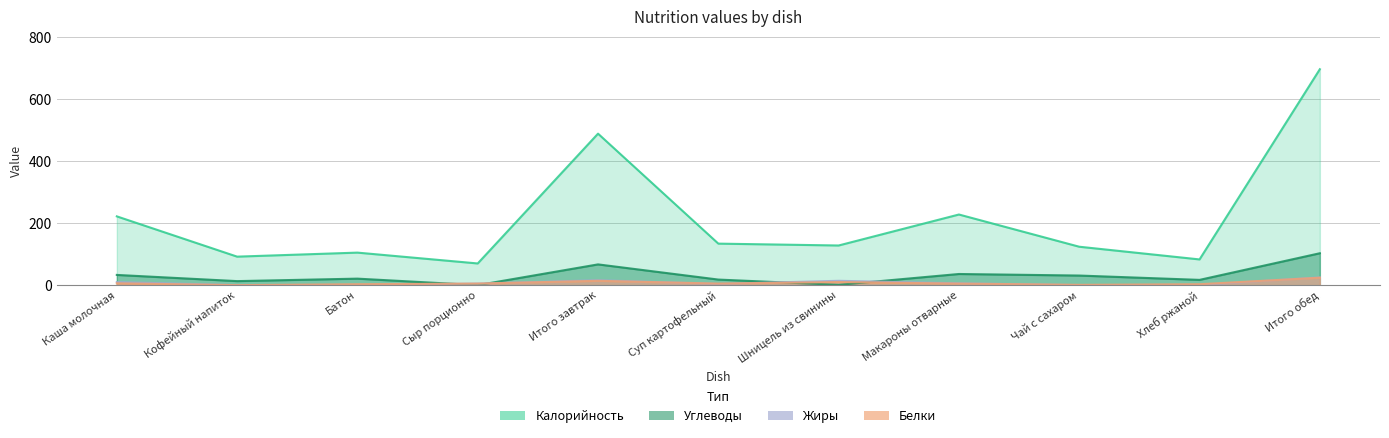

What is the highest value of the Белки series?

24